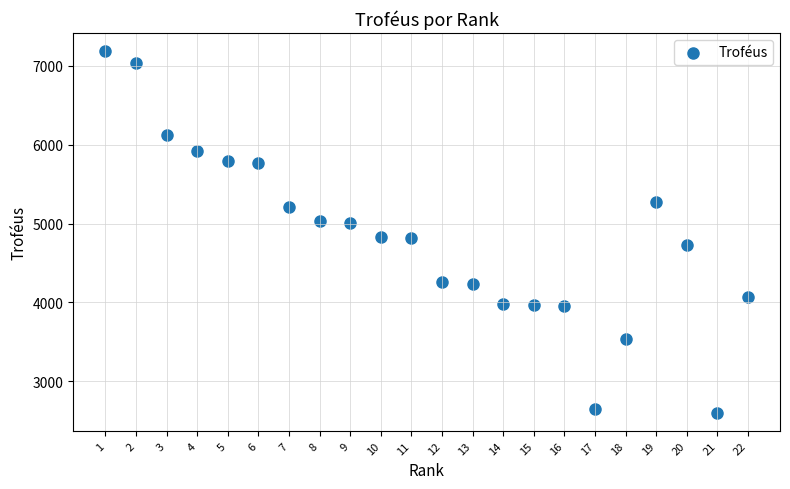

What is the range of Y values (max minus min)?

4588